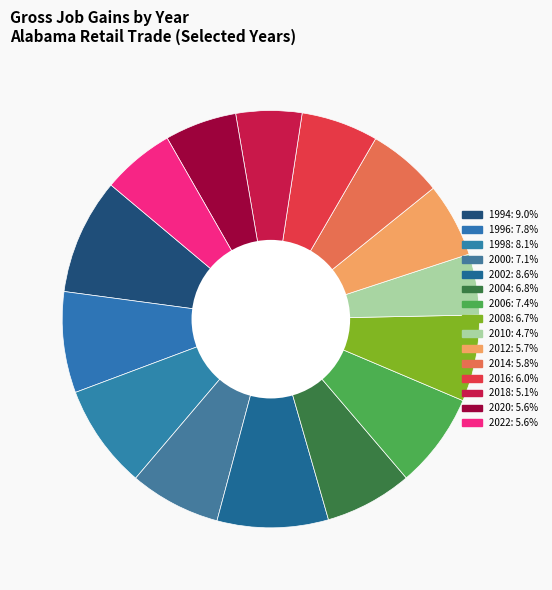

How many segments does this pie chart have?

15